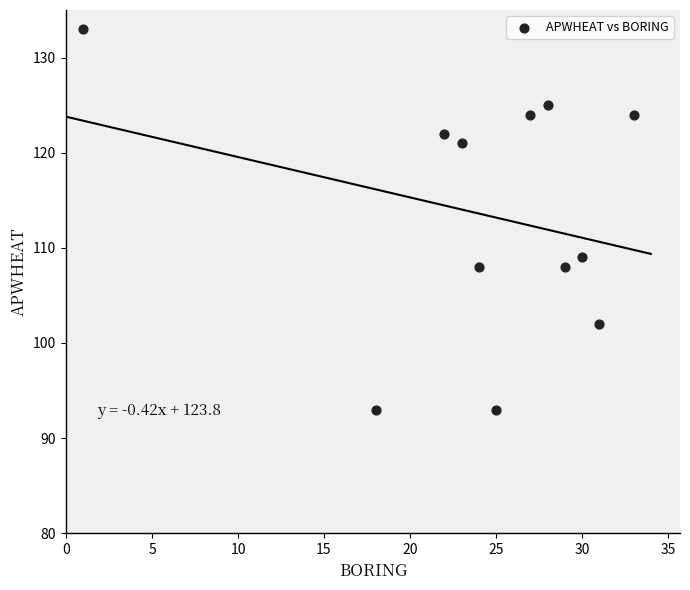

What is the range of X values (max minus min)?

32